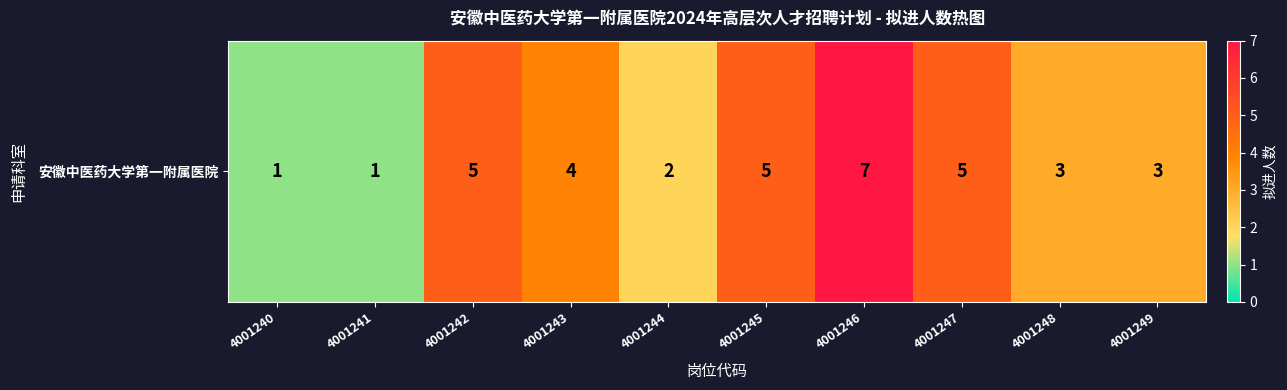

How many data points does each series have?

10